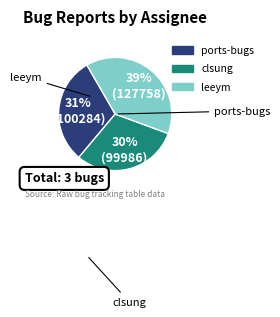

Combined, do clsung and ports-bugs account for over 50%?

Yes